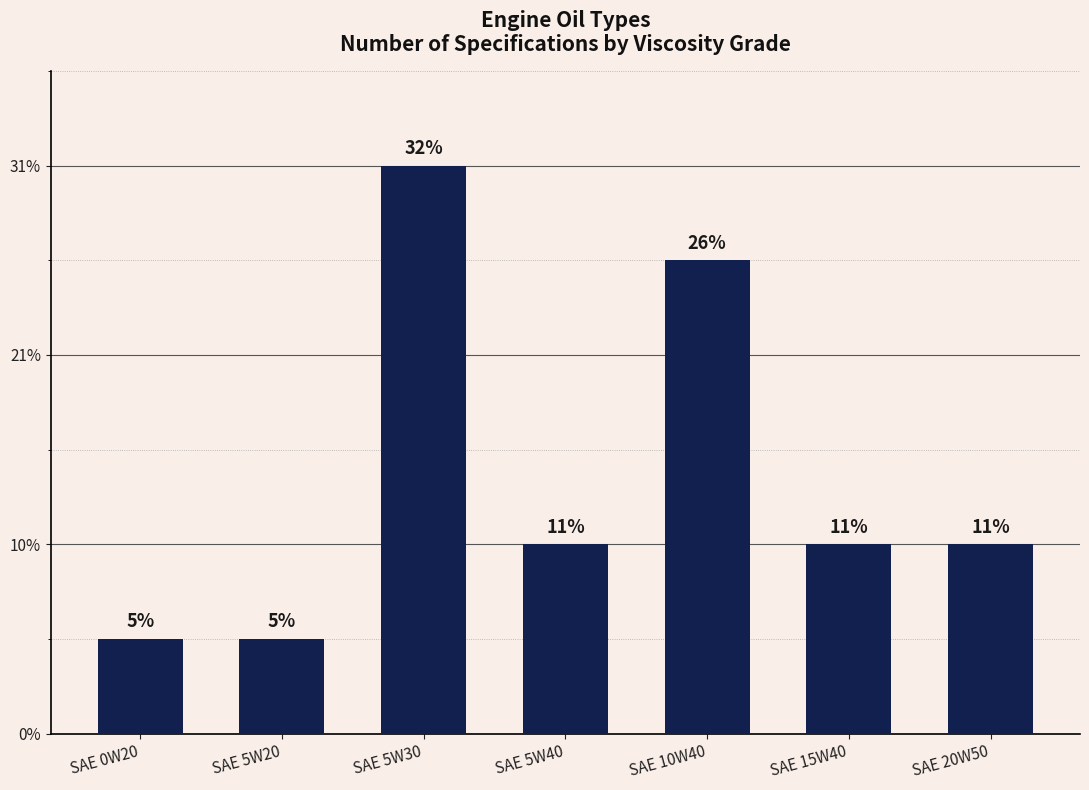

What is the label of the 2nd bar from the right?

SAE 15W40